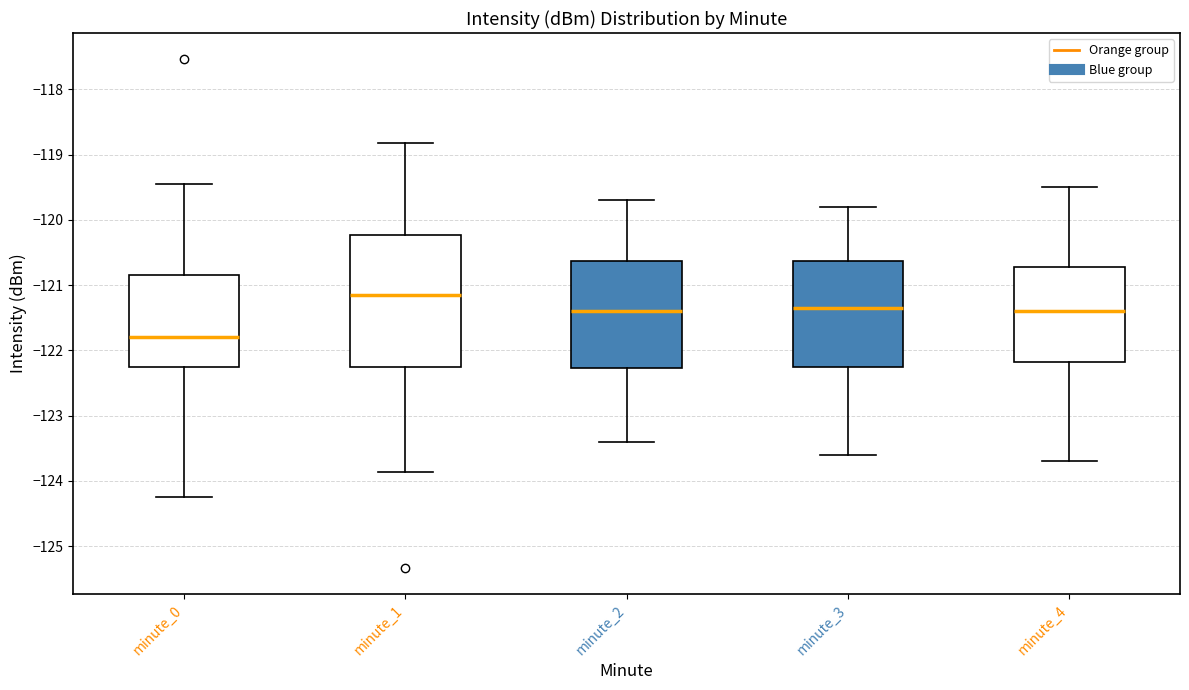

Where is the upper edge of the box for minute_1 on the y-axis? The values are not printed on the chart, so give them approximately, as read against the axis.

-120.2